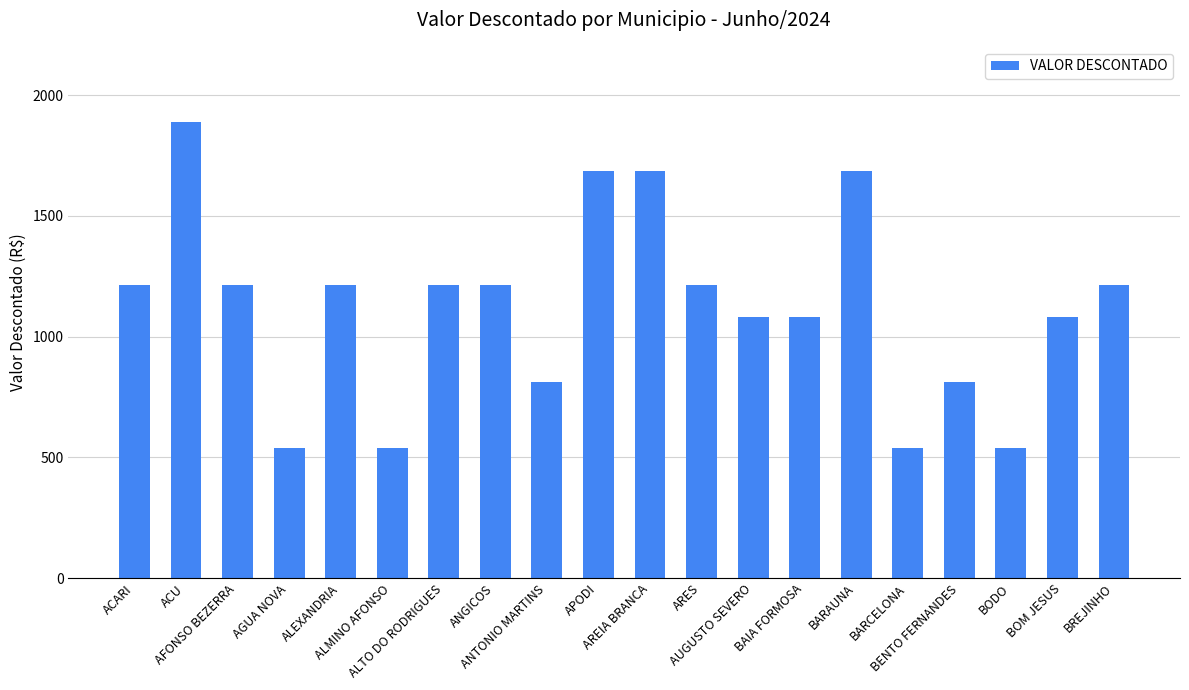

What is the minimum value shown in the chart?

540.0